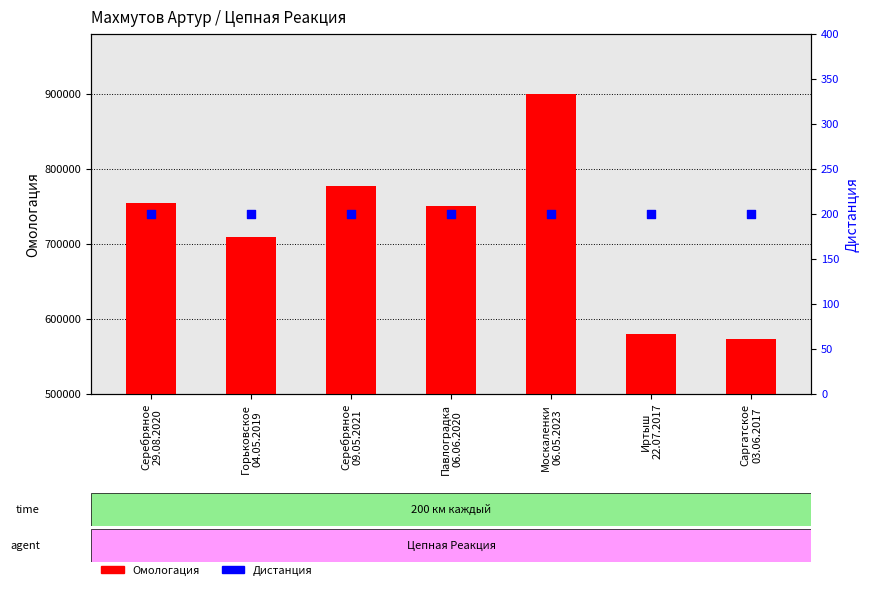

Which series reaches the minimum Y coordinate?

Дистанция